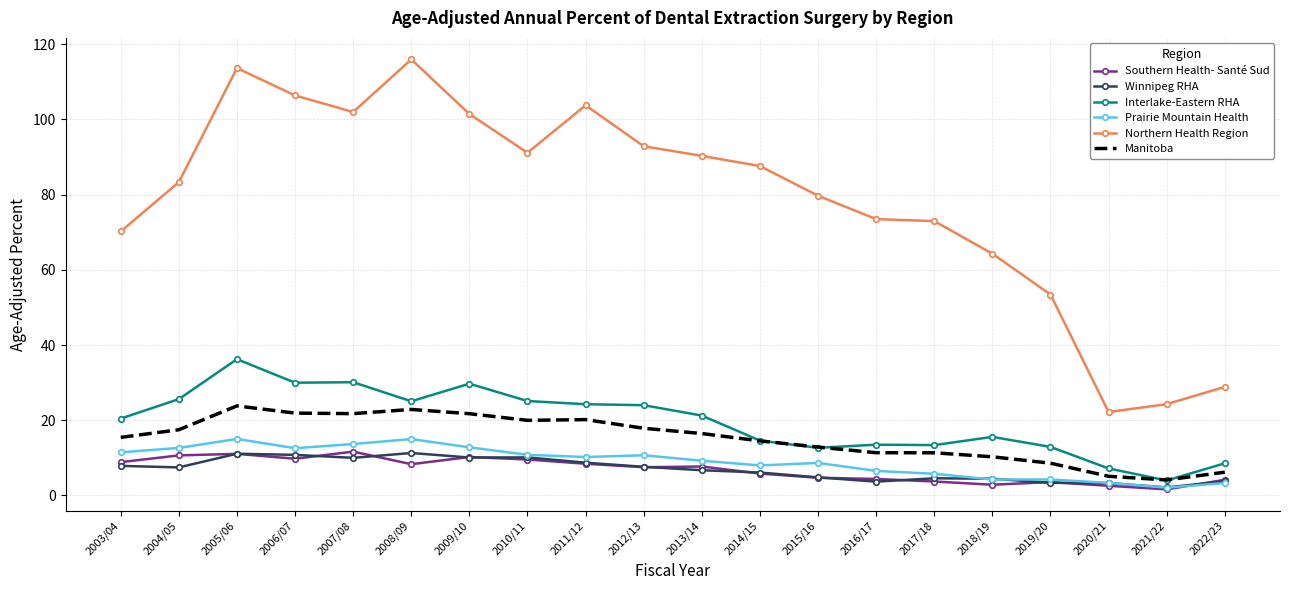

True or false: Manitoba and Northern Health Region cross at least once.

False